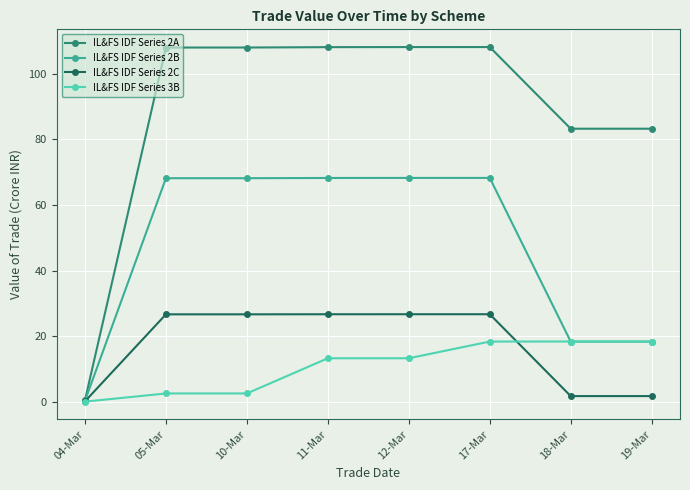

What is the value of the IL&FS IDF Series 2A point at the 5th from the left?

108.2